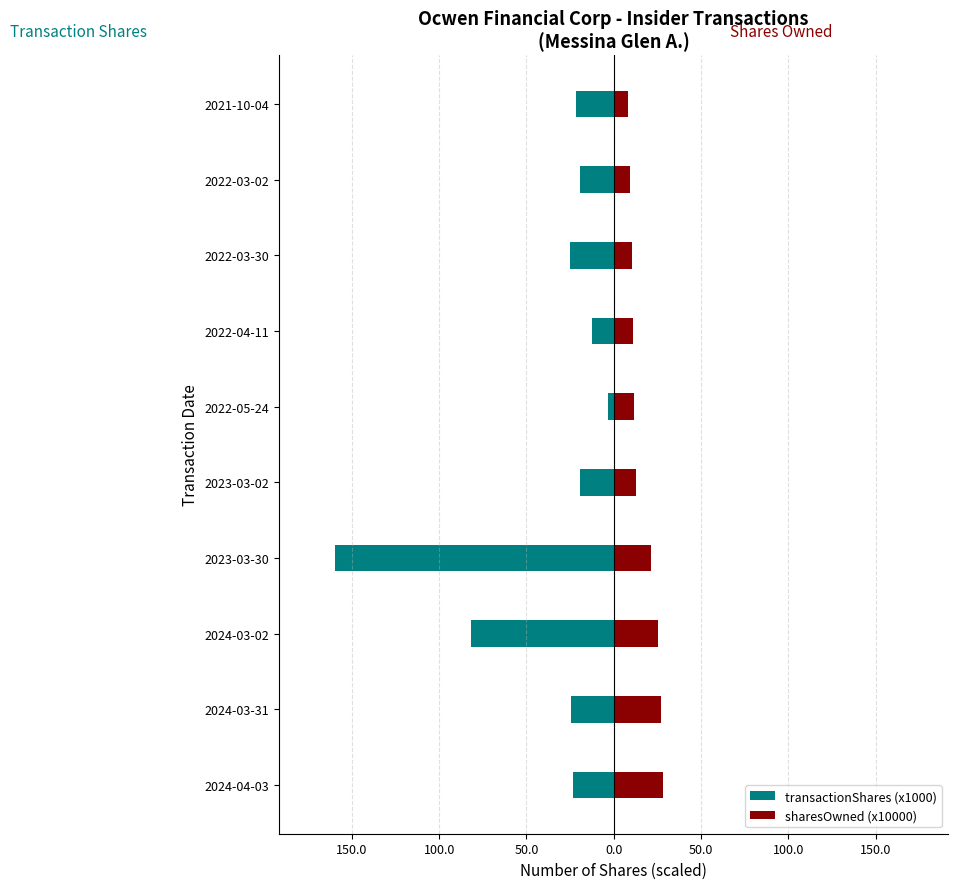

What is the smallest value displayed?

-159.7